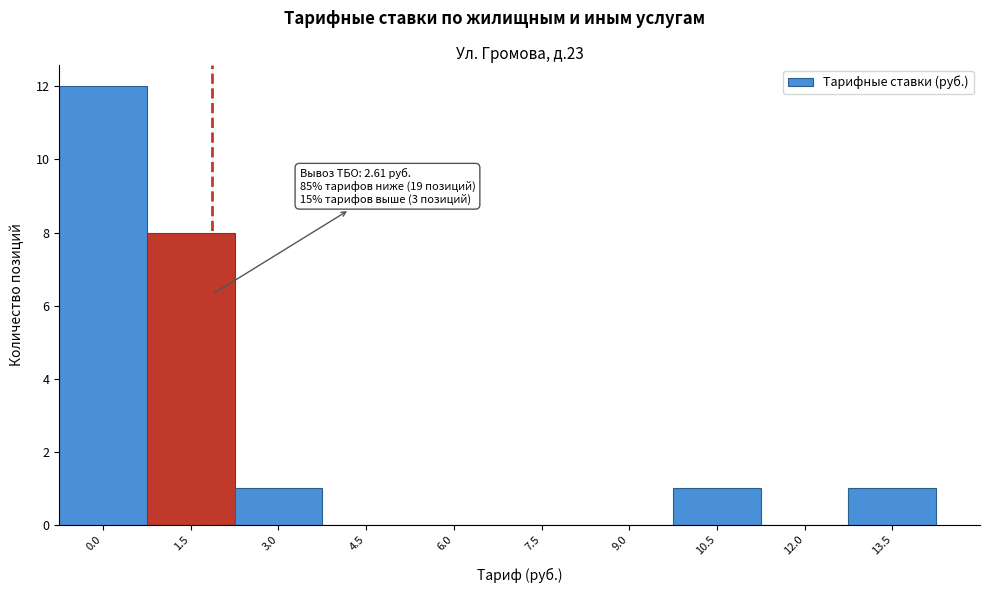

Reading left to right, list all the values displayed in this chart.

0.0=12	1.5=8	3.0=1	4.5=0	6.0=0	7.5=0	9.0=0	10.5=1	12.0=0	13.5=1